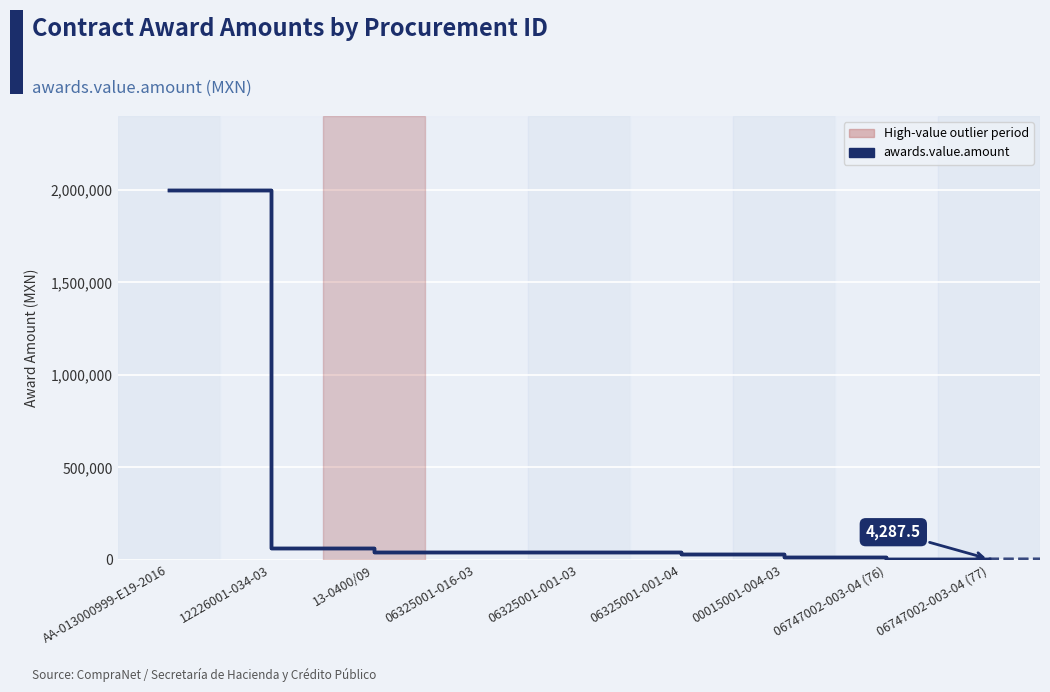

The chart shows a value of 4356.0 at 06747002-003-04 (76). True or false?

True